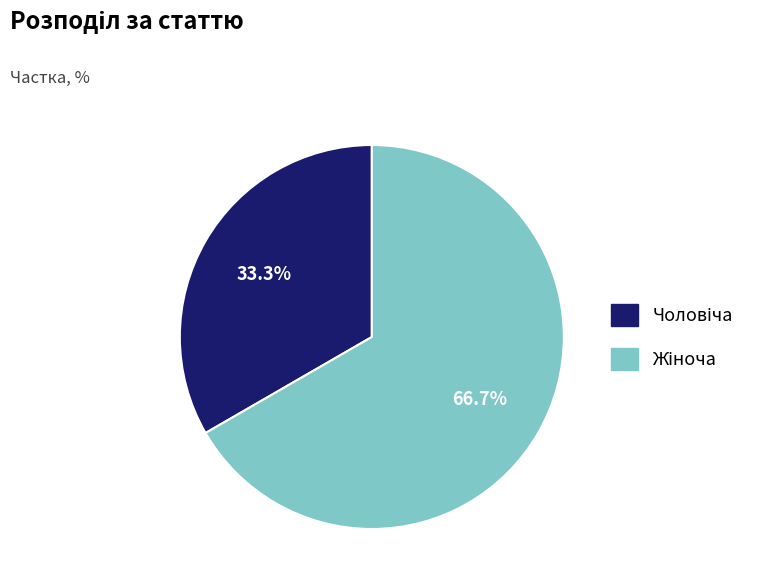

Count the number of slices in the pie.

2